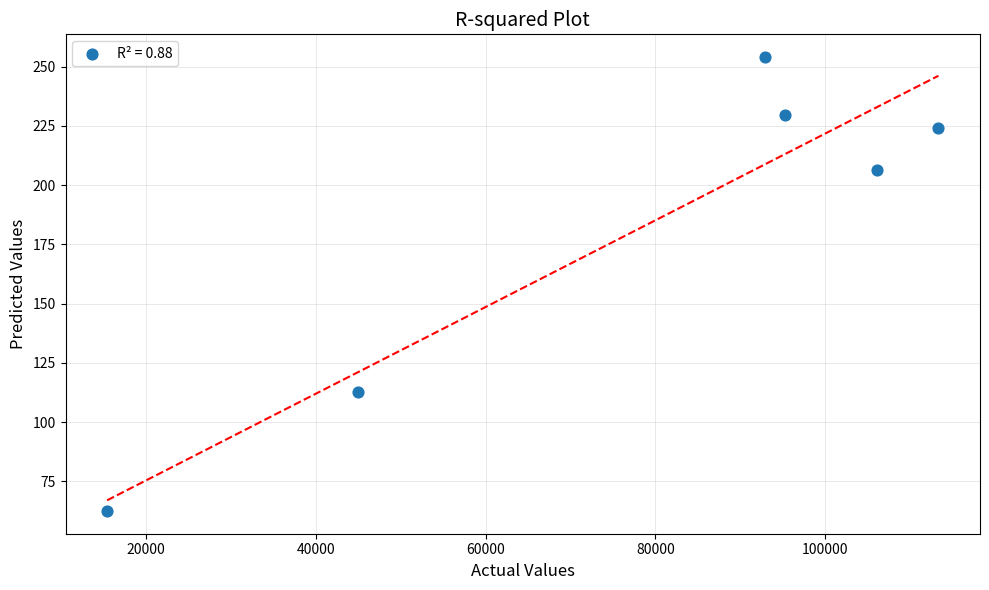

What Y value in the scatter plot is closest to 158?

112.5